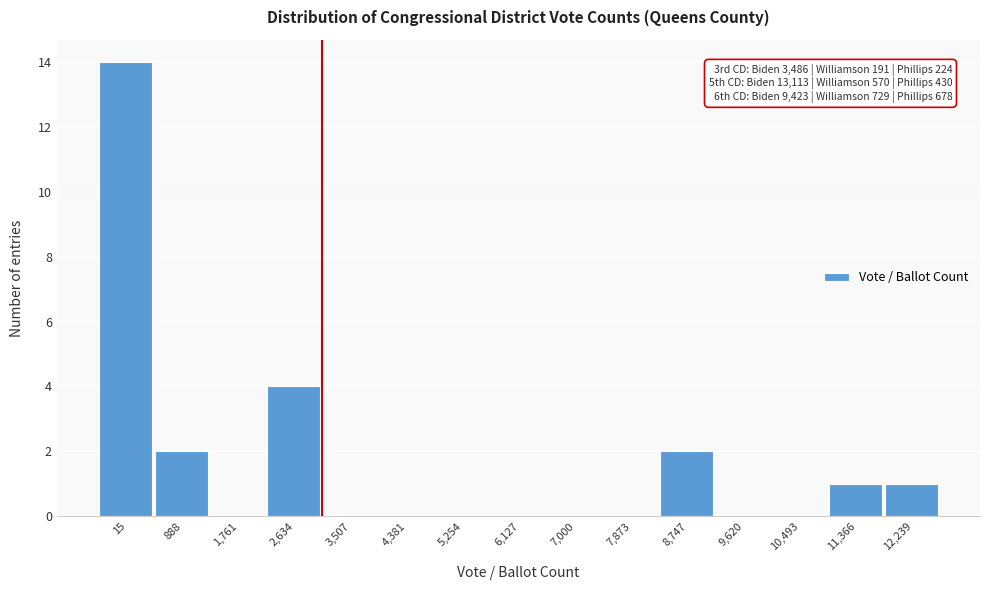

Reading left to right, what are all the values shown in this chart?

15=14	888=2	1,761=0	2,634=4	3,507=0	4,381=0	5,254=0	6,127=0	7,000=0	7,873=0	8,747=2	9,620=0	10,493=0	11,366=1	12,239=1